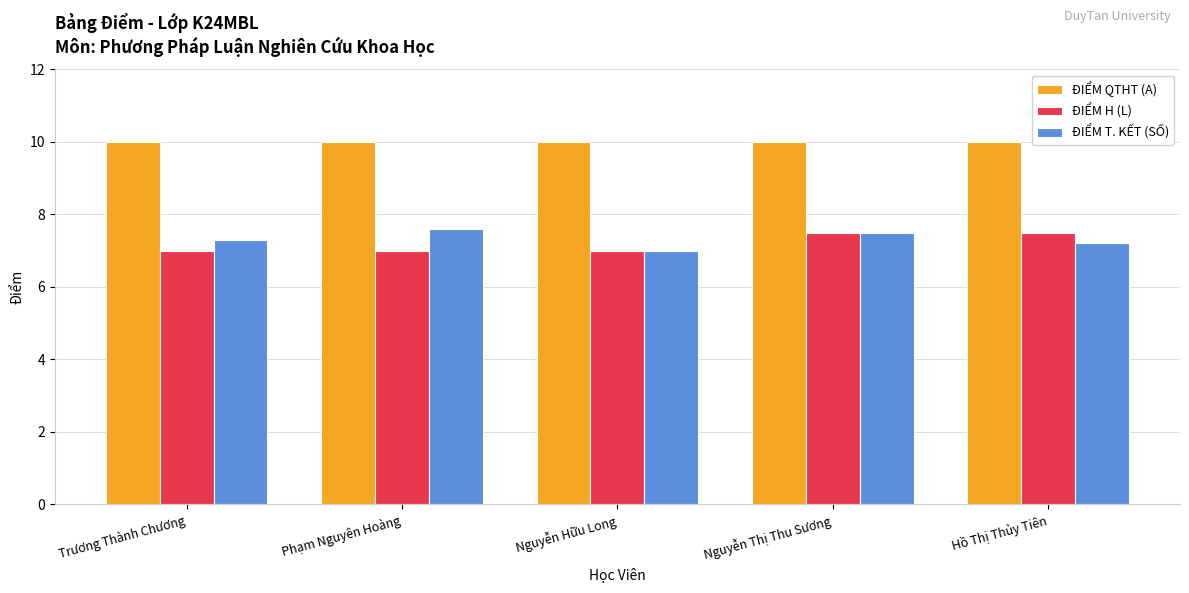

What are all the series names shown in the legend?

ĐIỂM QTHT (A), ĐIỂM H (L), ĐIỂM T. KẾT (SỐ)